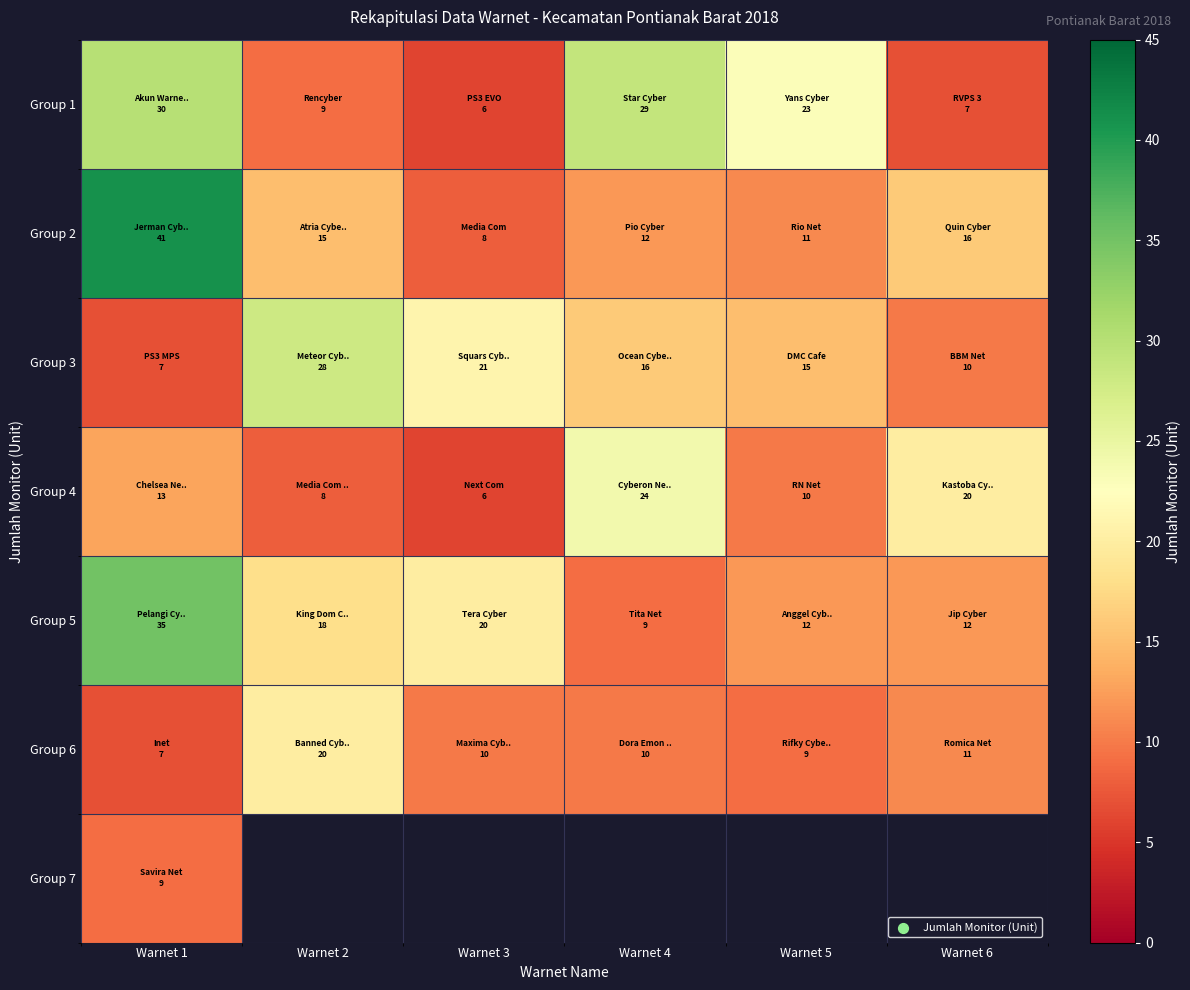

What is the average value of the Group 6 series?

11.2